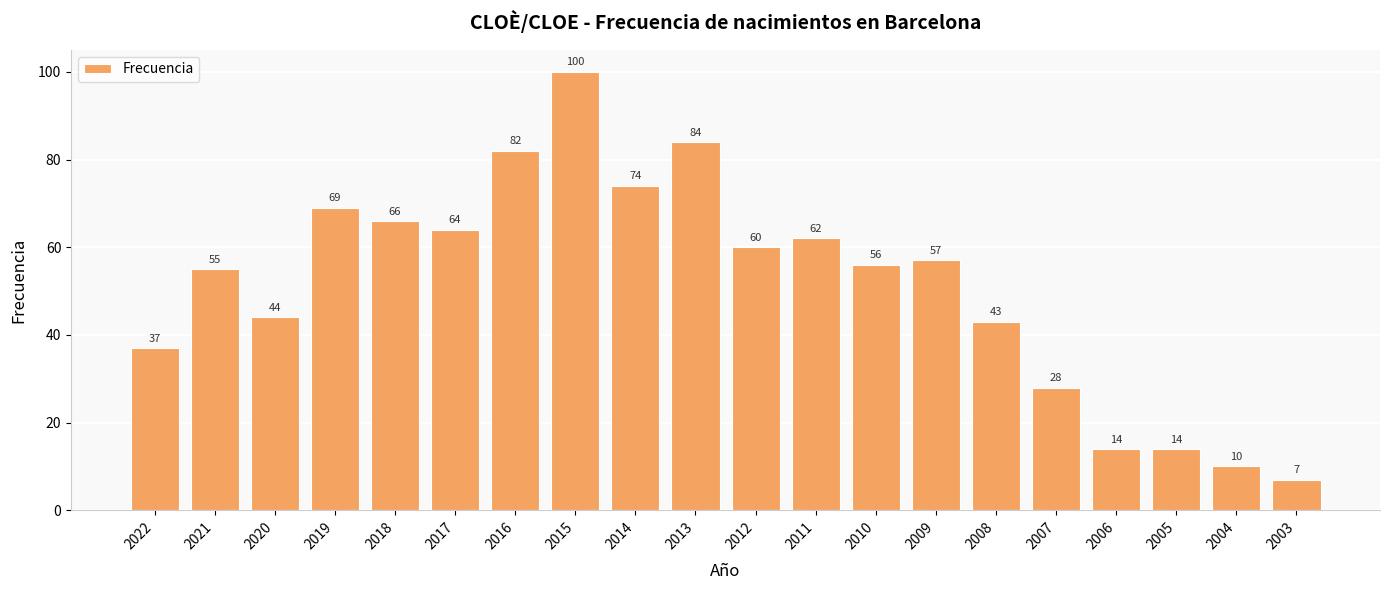

What is the difference between the maximum and minimum values?

93